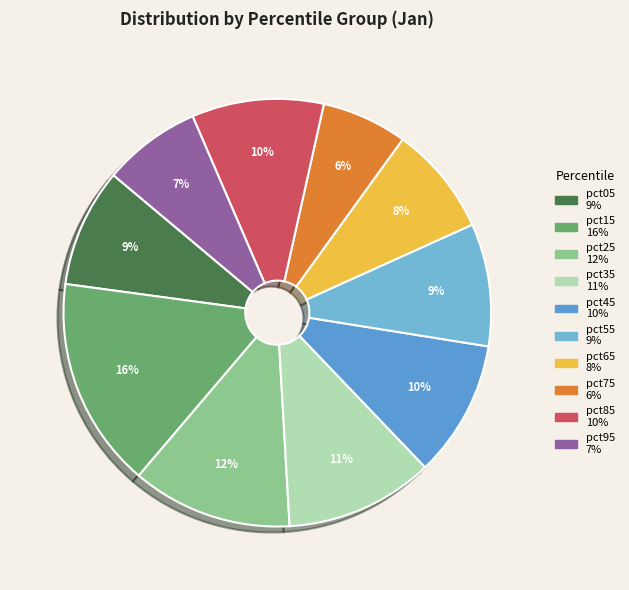

True or false: pct35 accounts for 11% of the total.

True